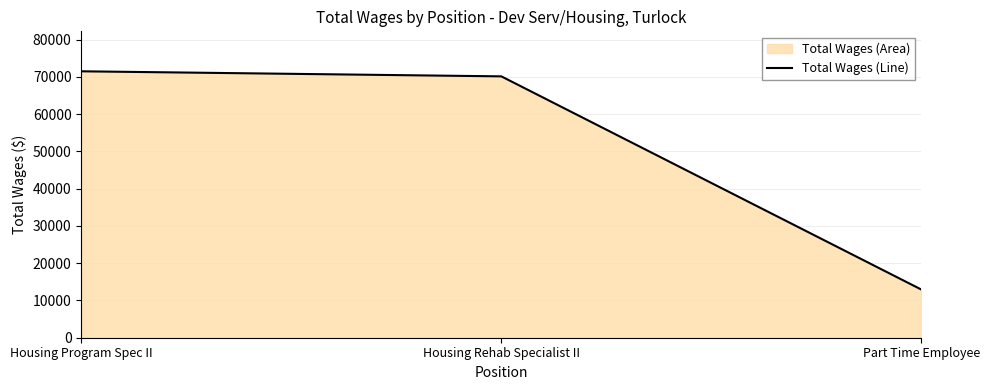

Between Part Time Employee and Housing Rehab Specialist II, which is larger?

Housing Rehab Specialist II